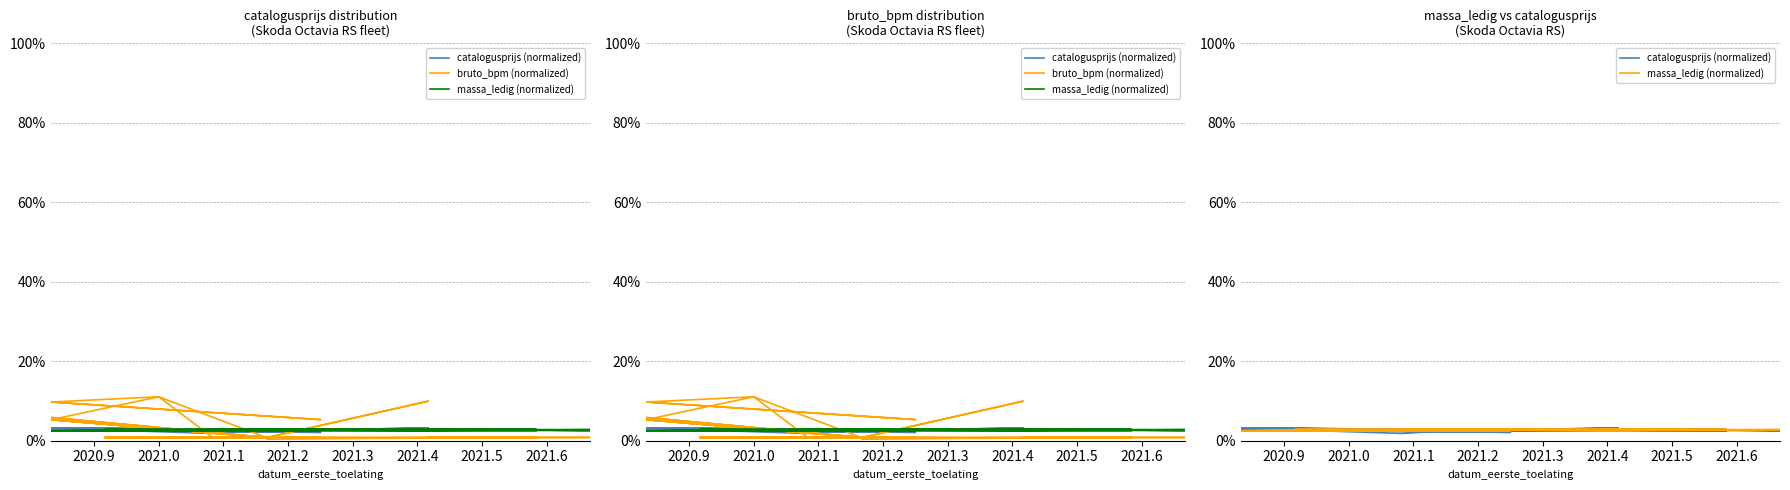

At which category does catalogusprijs (normalized) reach its first local peak?

2021.0